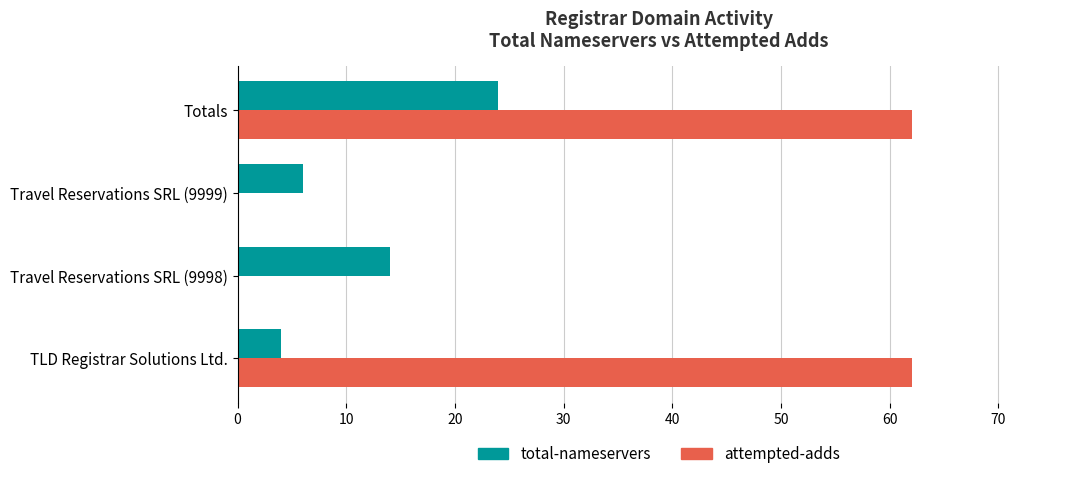

The attempted-adds series shows 36 at Totals. True or false?

False